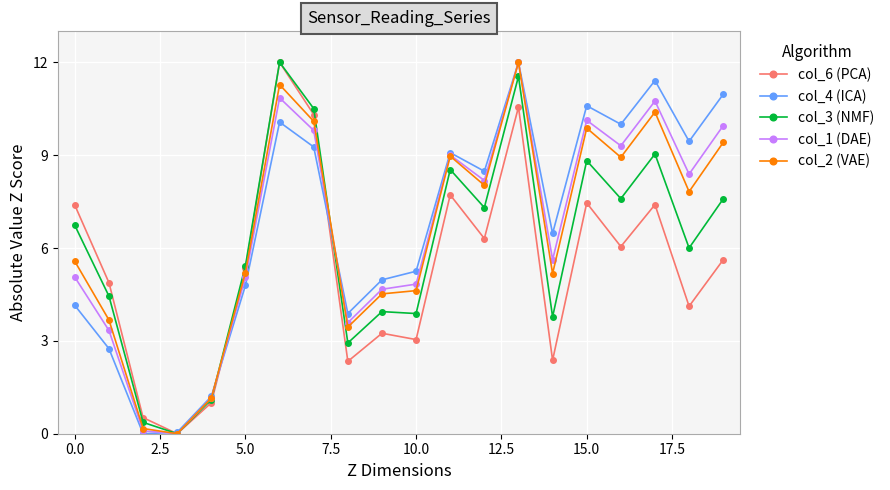

Which series has the largest total across all categories?

col_4 (ICA)